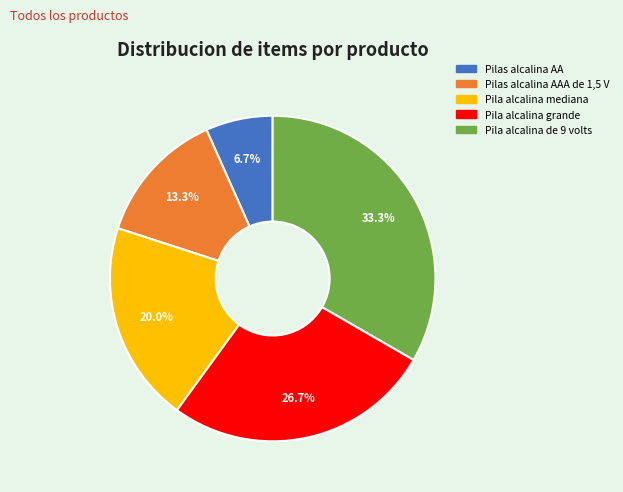

Count the number of slices in the pie.

5